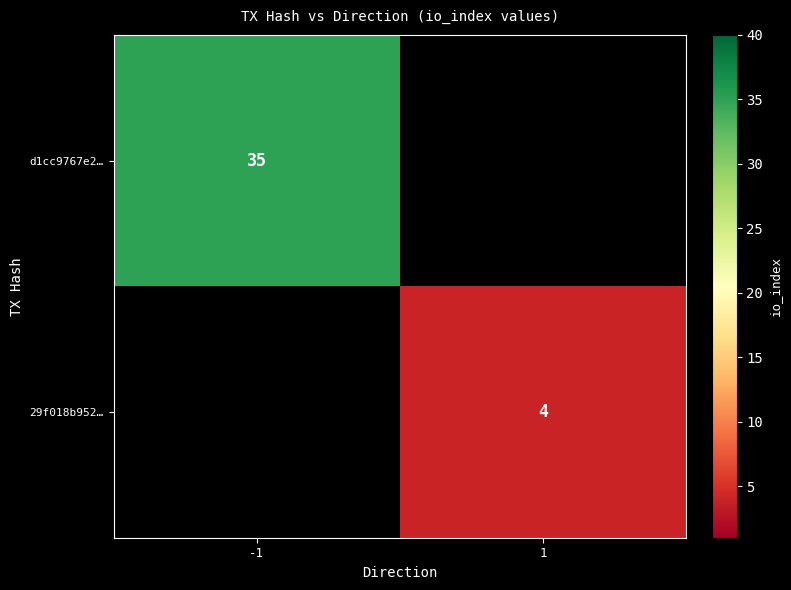

The d1cc9767e2… series shows 12 at -1. True or false?

False